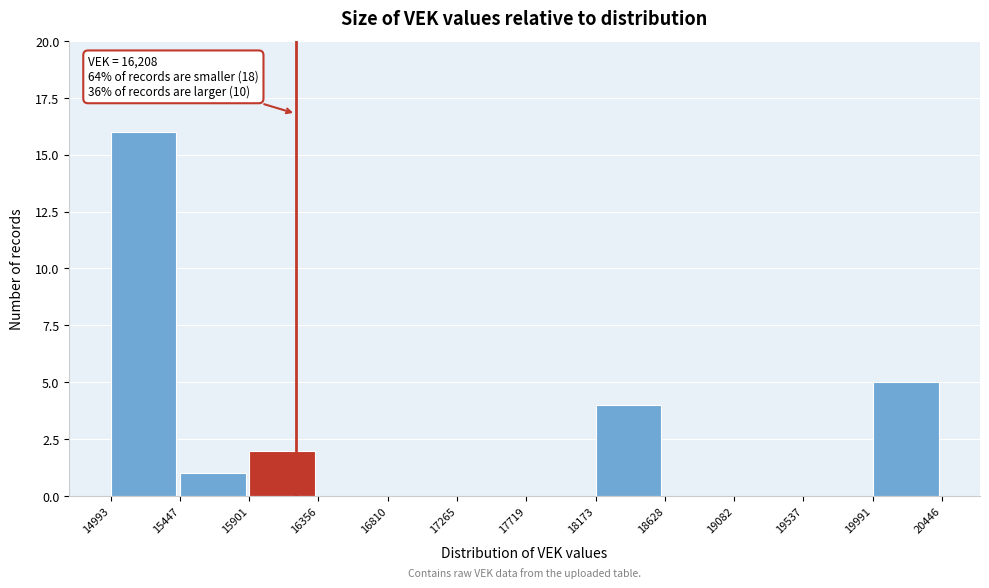

Which range on the x-axis has the tallest bar?

14993 to 15447